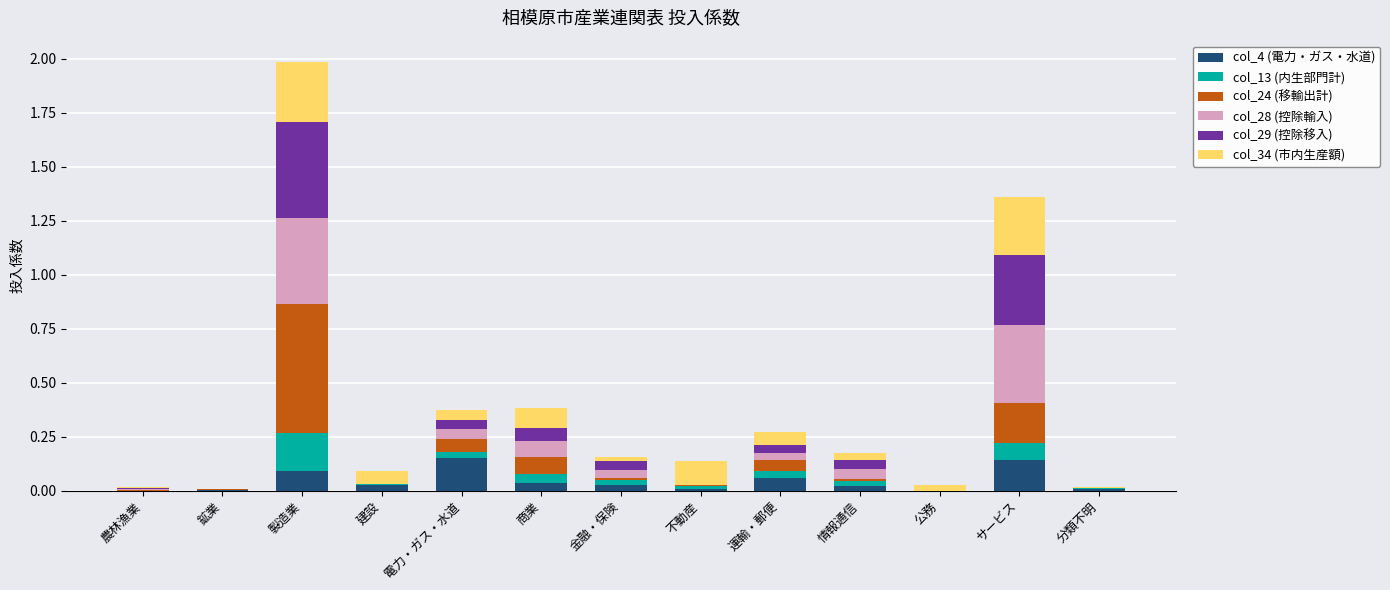

True or false: col_4 (電力・ガス・水道) has a value of -0.1 at 公務.

False